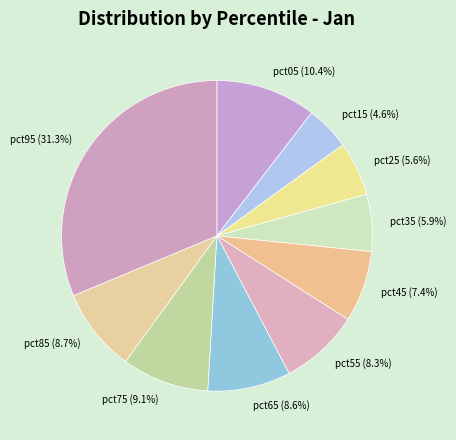

True or false: pct95 accounts for 20% of the total.

False